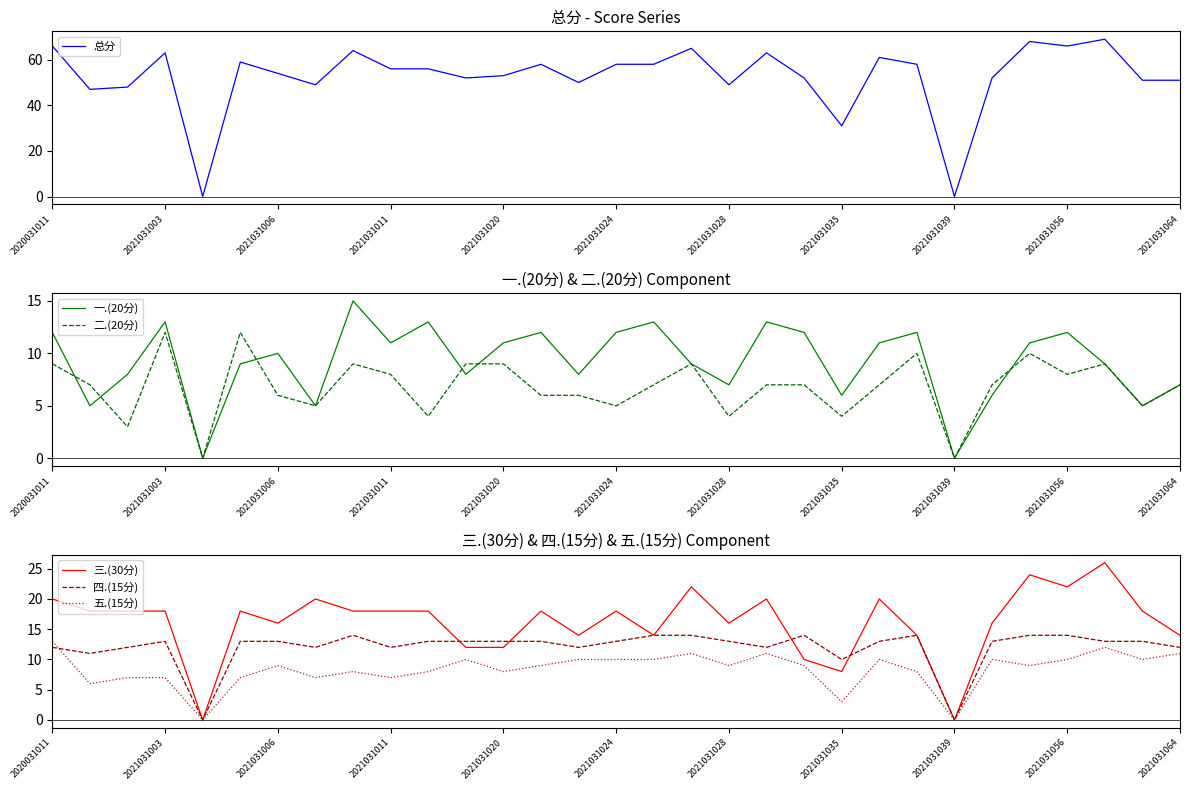

What is the sum of all 一.(20分) values?

285